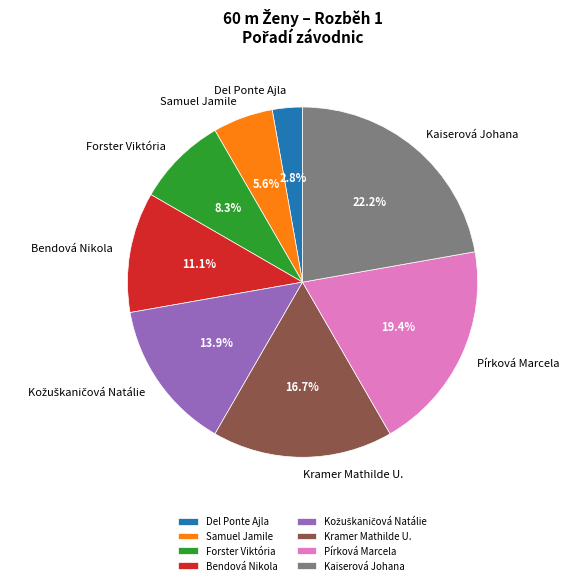

Combined, do Samuel Jamile and Pírková Marcela account for over 50%?

No